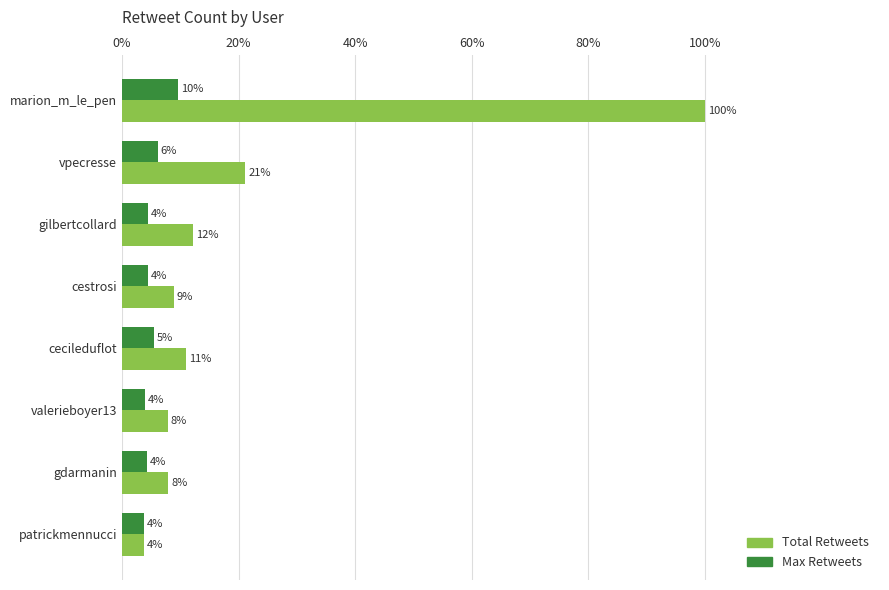

Which series has the largest total across all categories?

Total Retweets